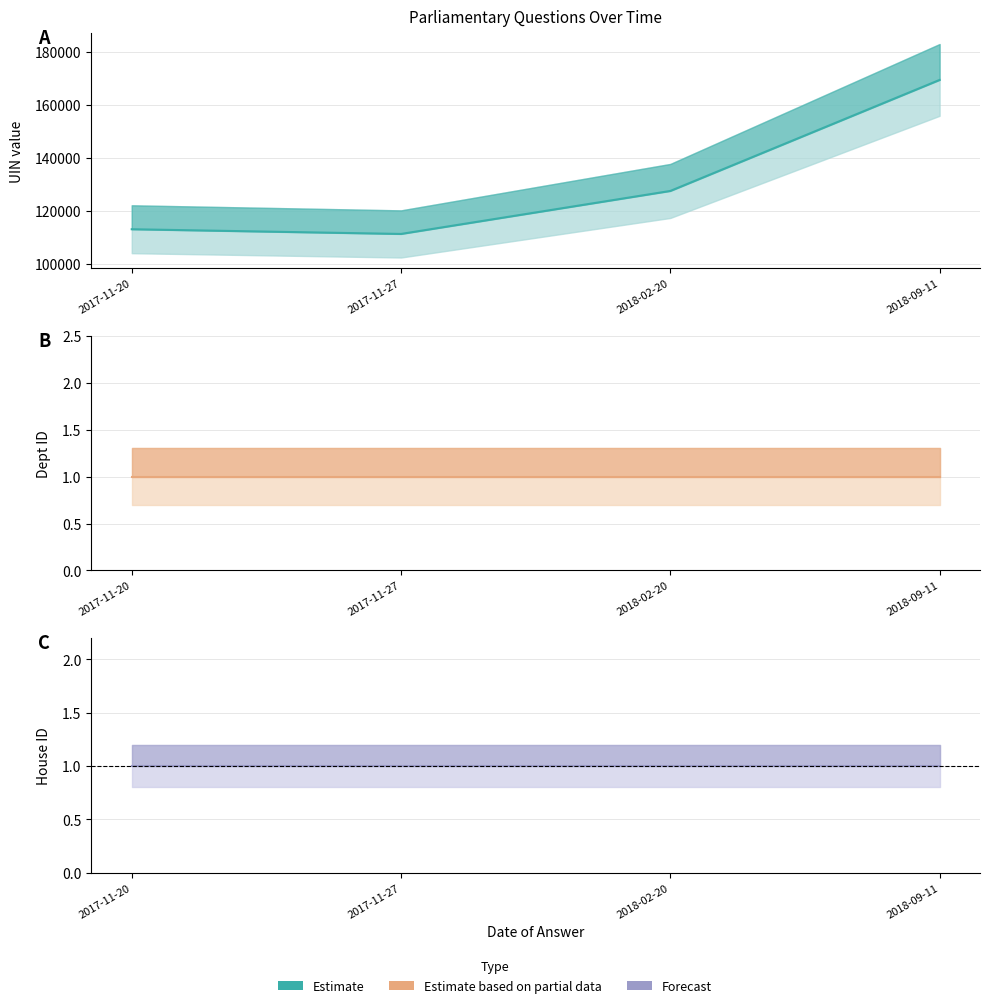

Is this an area chart (filled region under the line)?

No